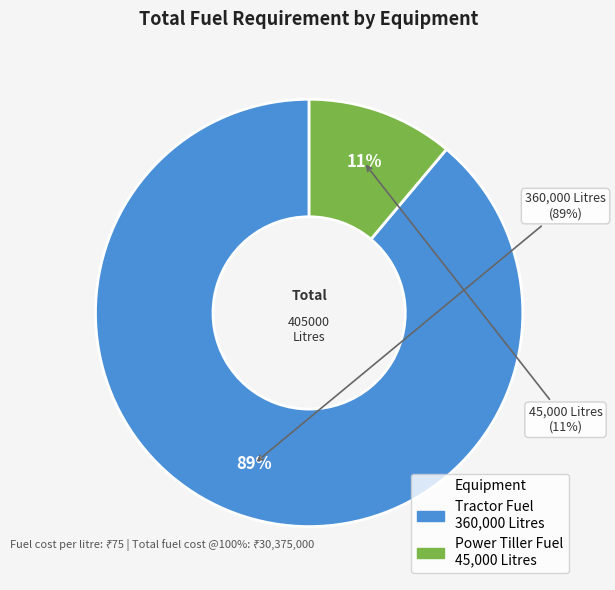

Which has a higher value, Tractor Fuel or Power Tiller Fuel?

Tractor Fuel